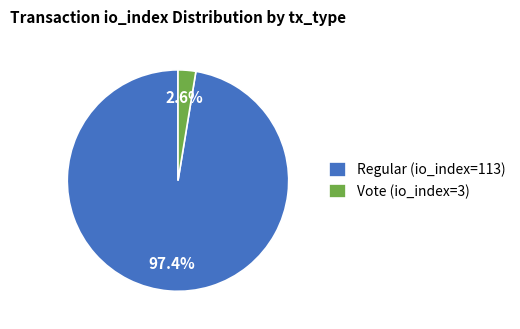

What is the largest slice in the pie chart?

Regular (io_index=113)